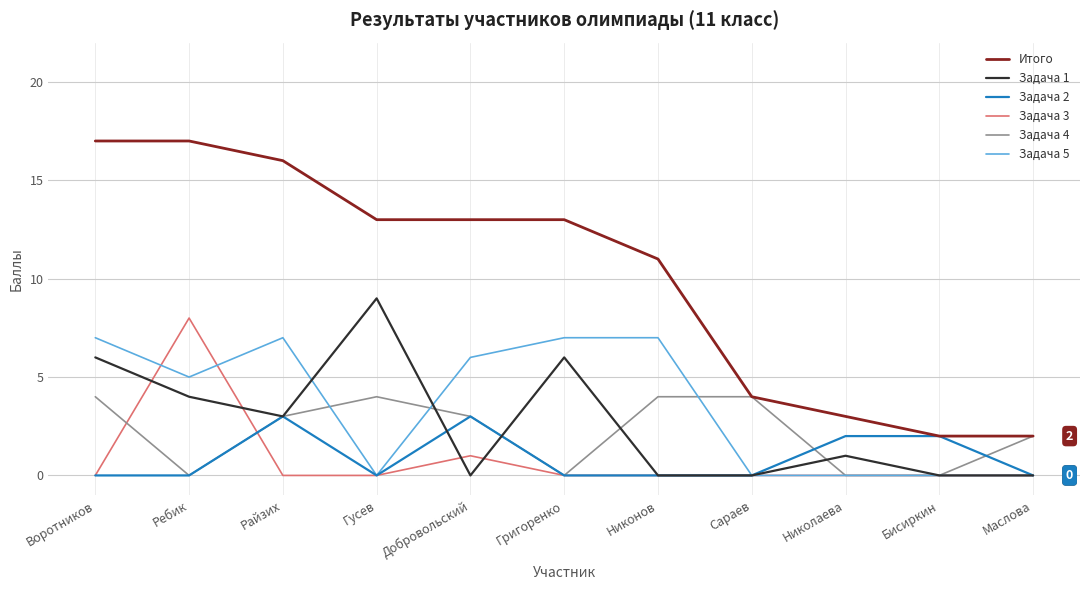

List the series in order of their peak value, highest first.

Итого, Задача 1, Задача 3, Задача 5, Задача 4, Задача 2